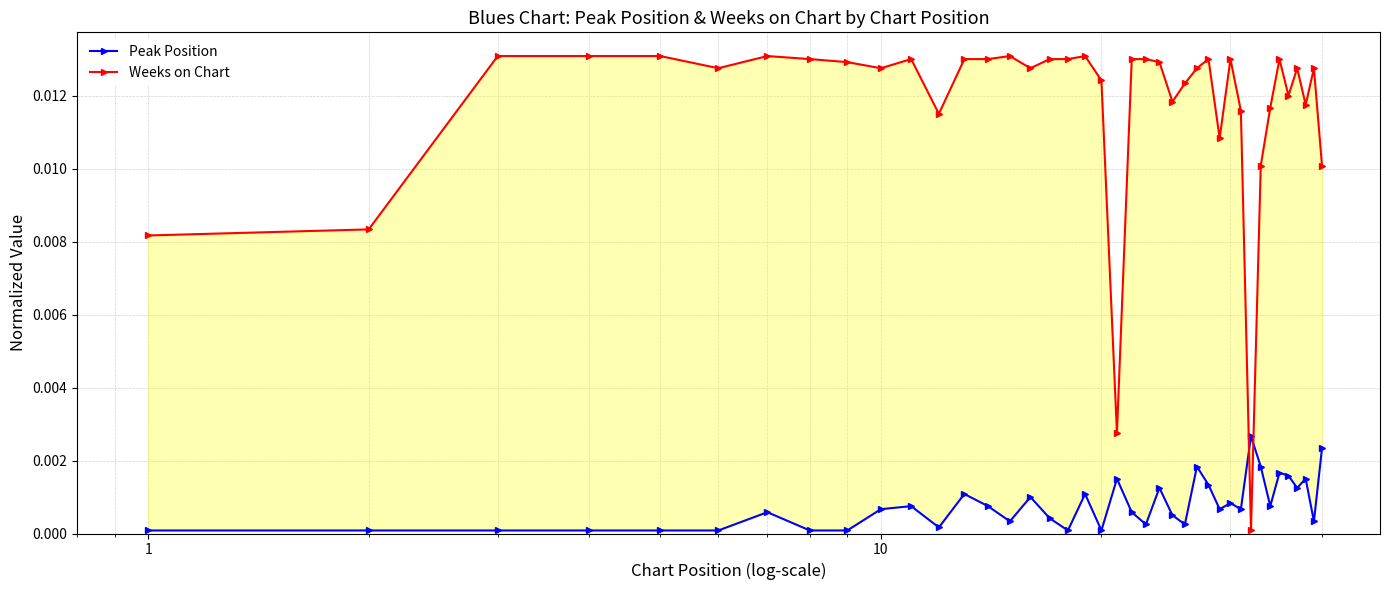

List the series in order of their peak value, lowest first.

Peak Position, Weeks on Chart